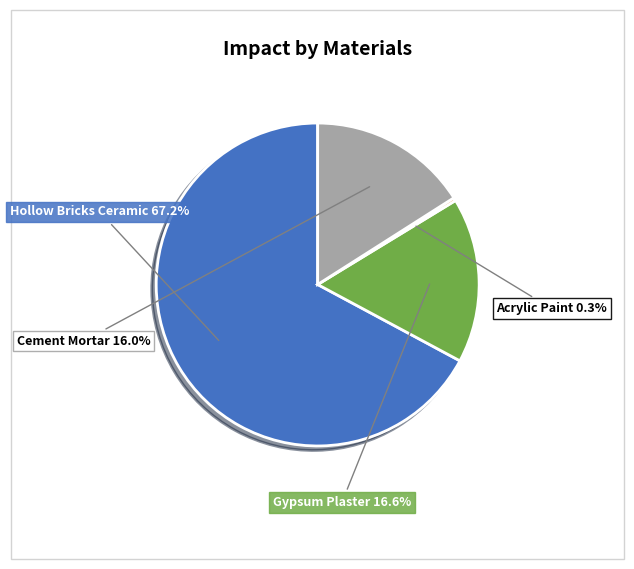

Count the number of slices in the pie.

4